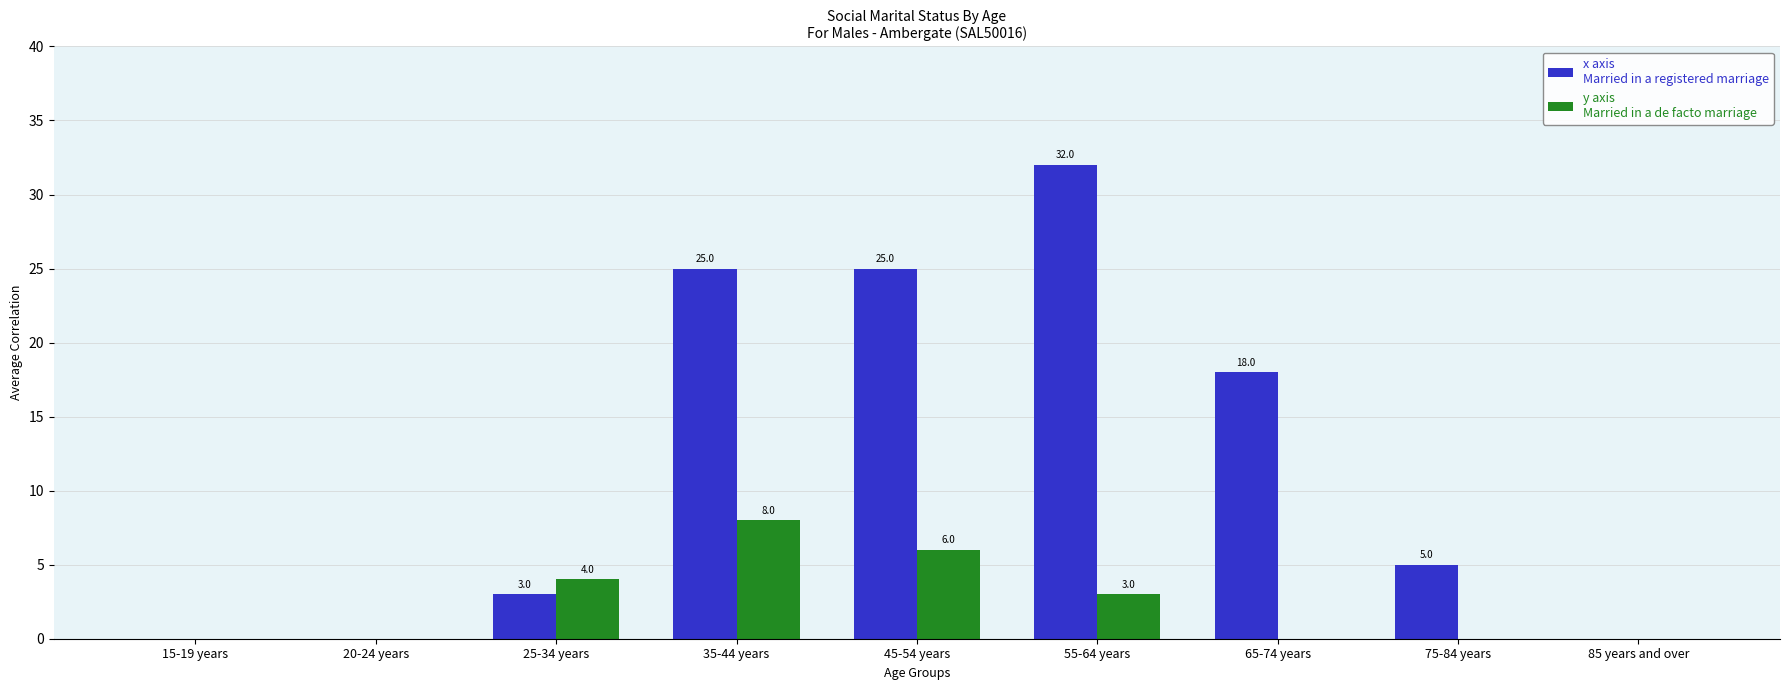

At which category is the sum across all series the highest?

55-64 years